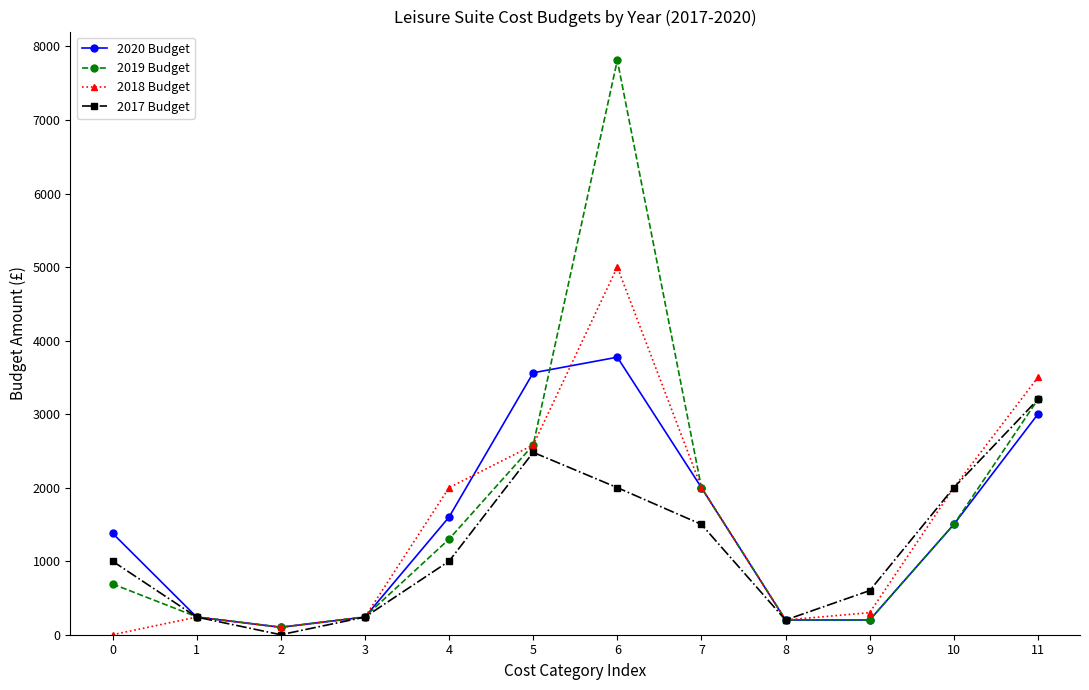

What are all the series names shown in the legend?

2020 Budget, 2019 Budget, 2018 Budget, 2017 Budget